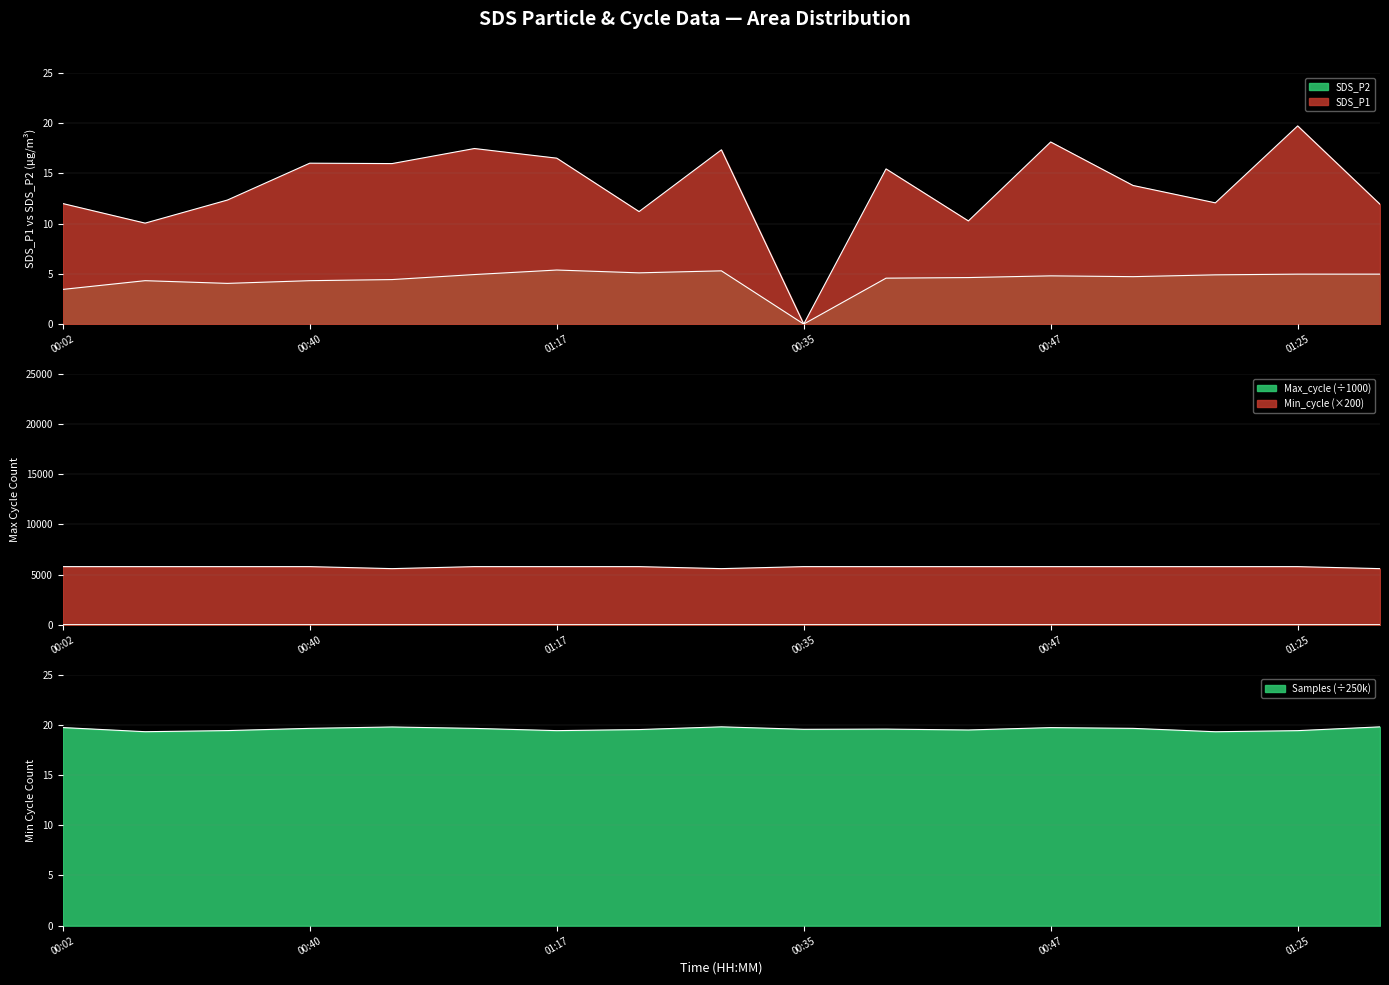

Which series has the largest range (max minus min)?

Min_cycle